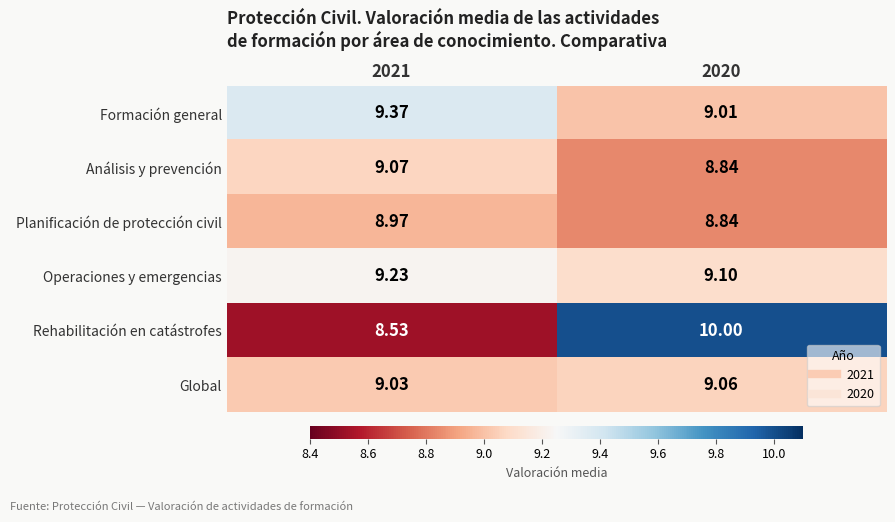

Which series has the largest range (max minus min)?

Rehabilitación en catástrofes